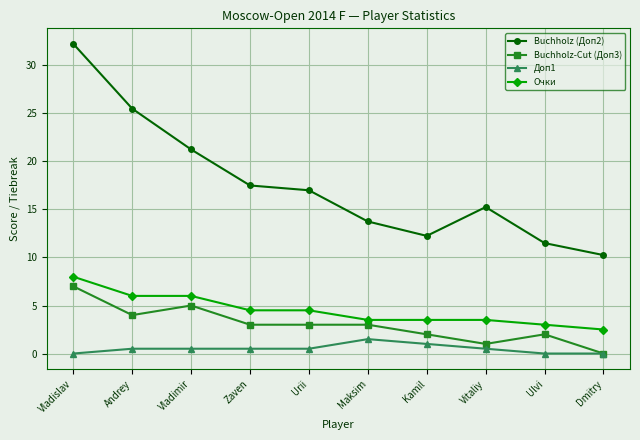

Is it true that Доп1 equals 0.0 at Vladislav?

True